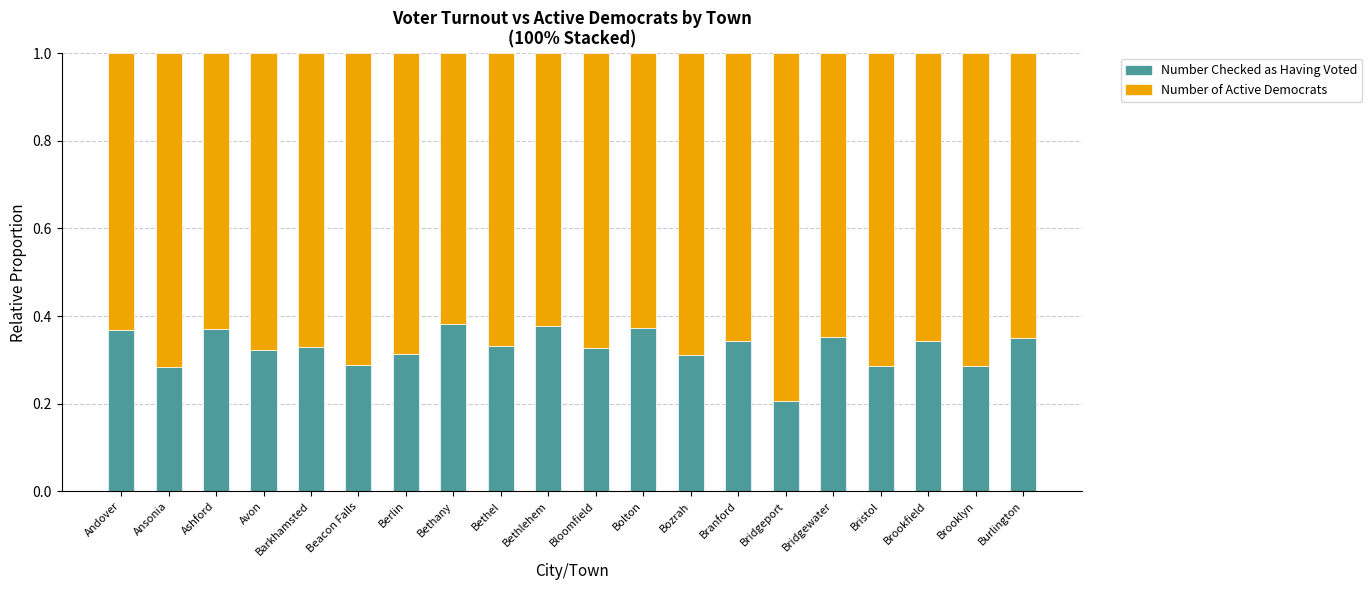

What are all the series names shown in the legend?

Number Checked as Having Voted, Number of Active Democrats